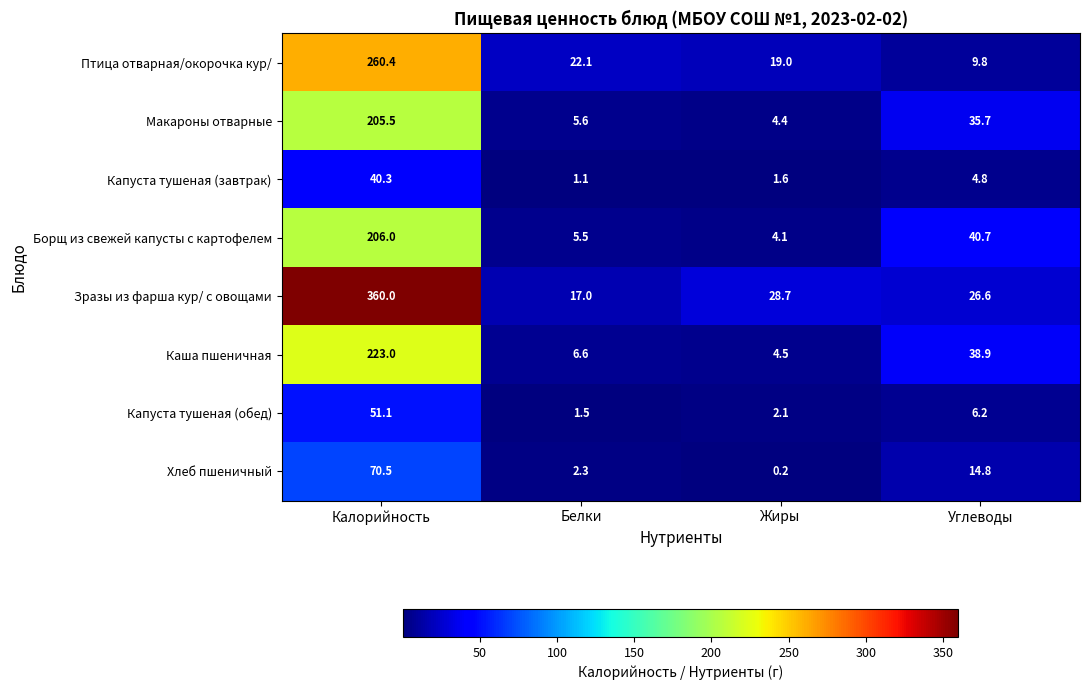

At which label does Макароны отварные first exceed 35?

Калорийность